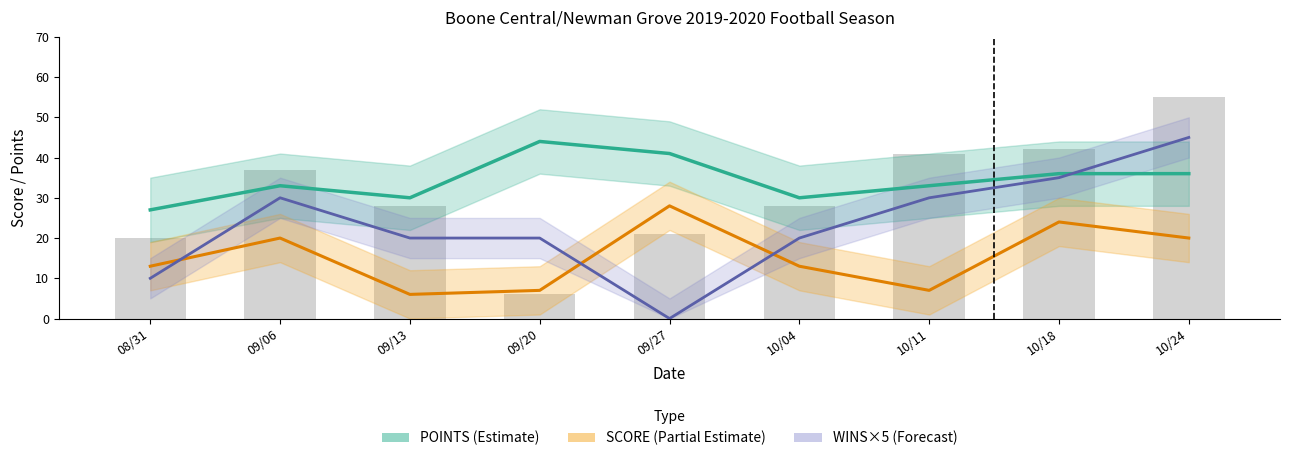

How many values in the OPP SCORE series exceed 28?

4